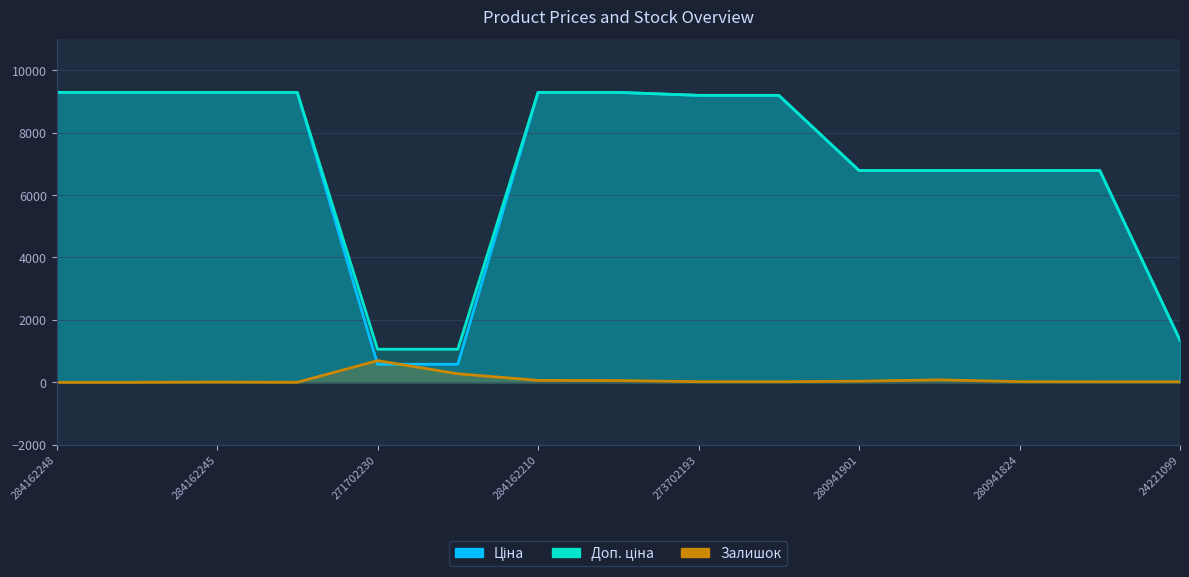

At which category is the sum across all series the highest?

284162210